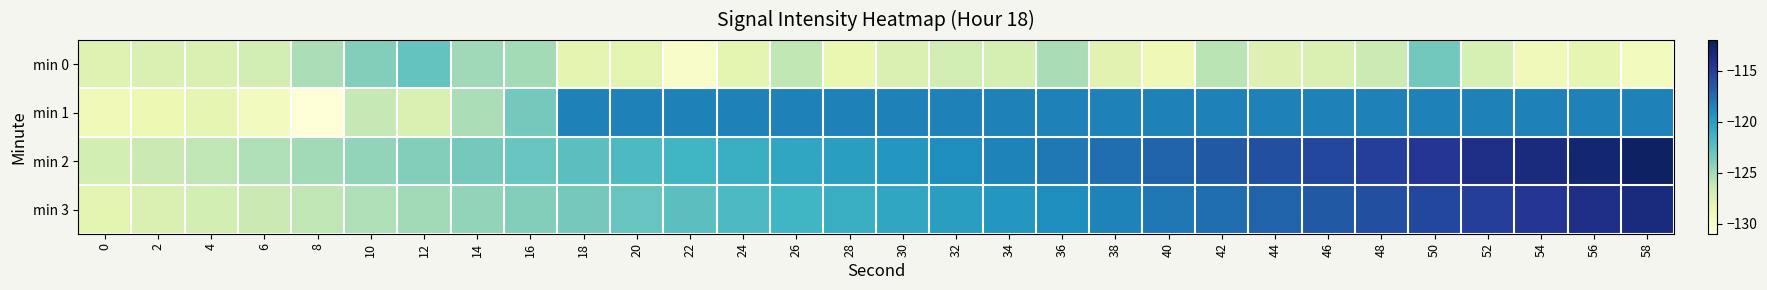

How many series are shown in this chart?

4